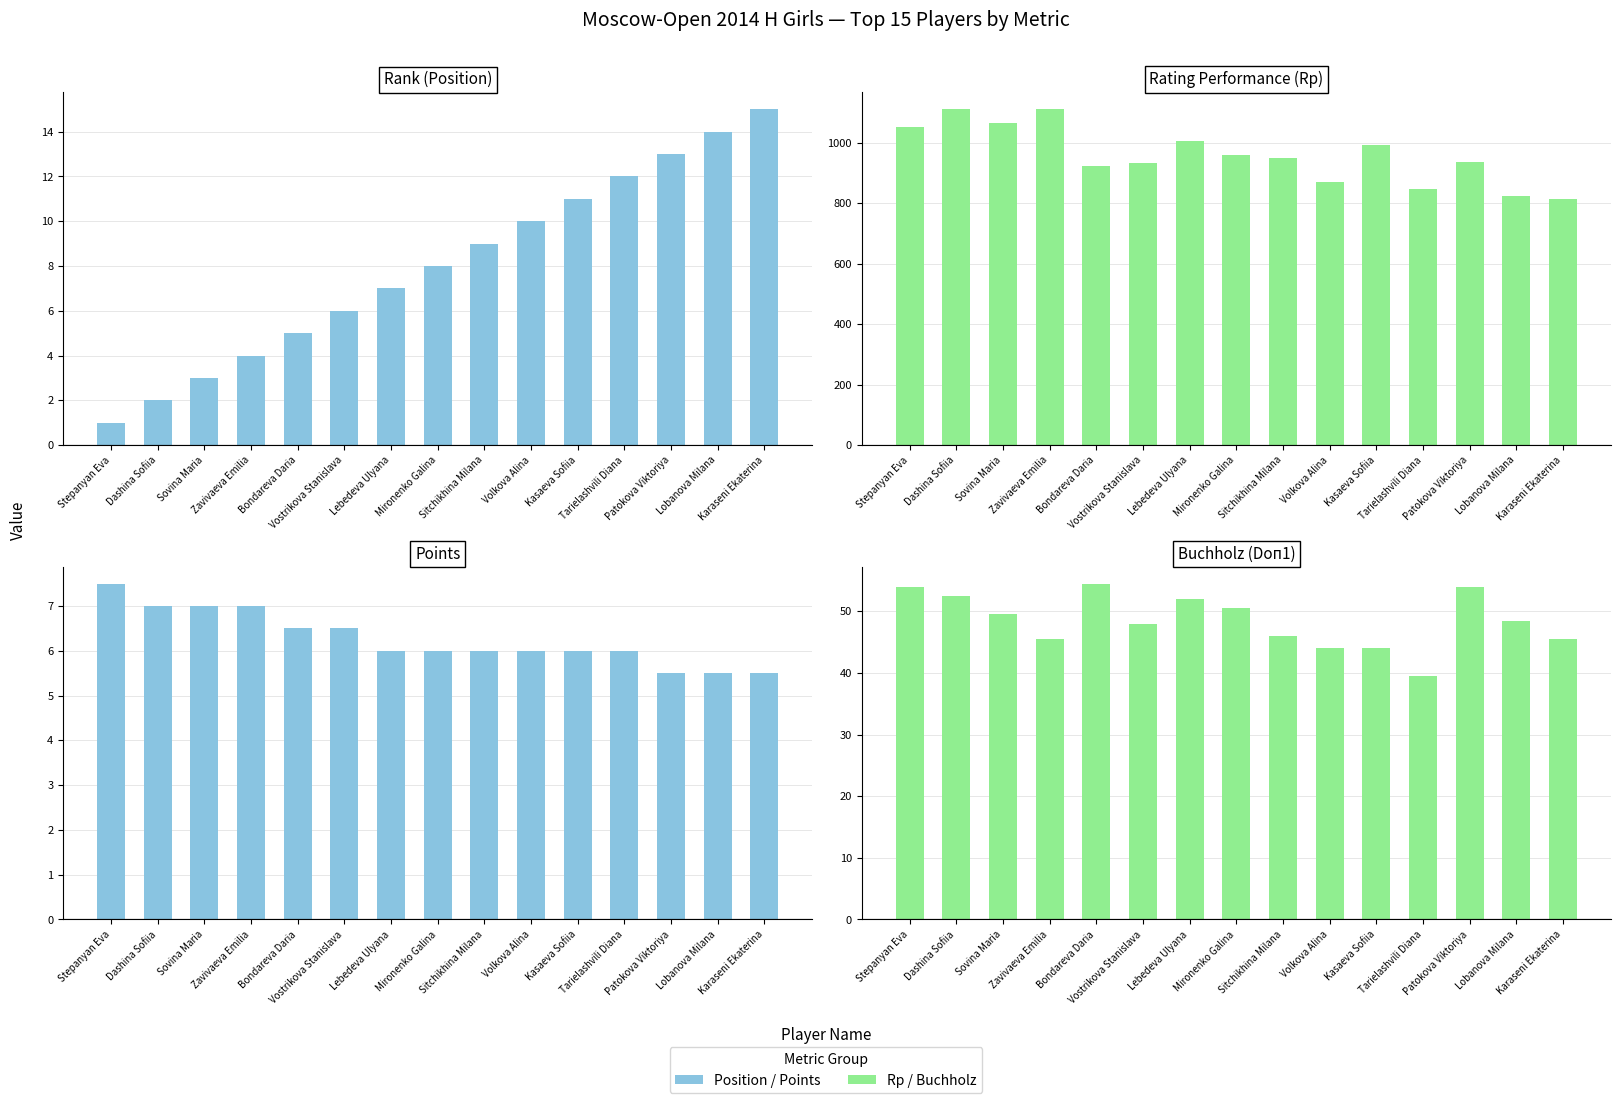

What is the difference between the Rating Performance (Rp) values at Mironenko Galina and Volkova Alina?

91.0